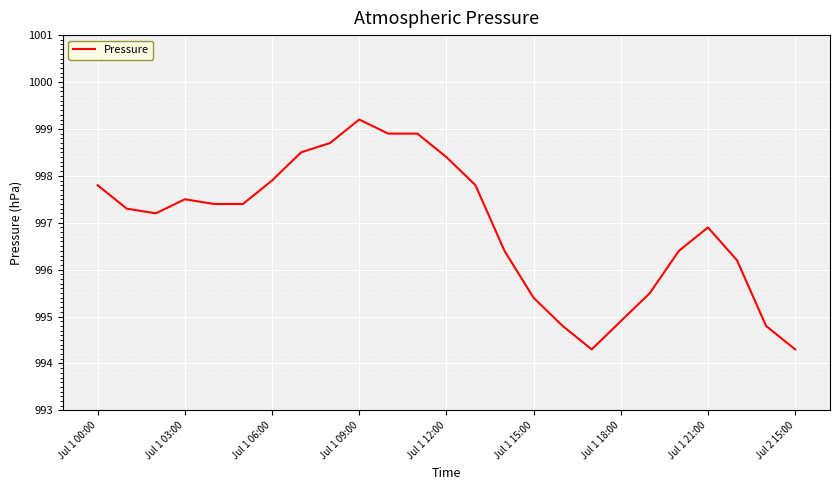

What is the minimum value shown in the chart?

994.3